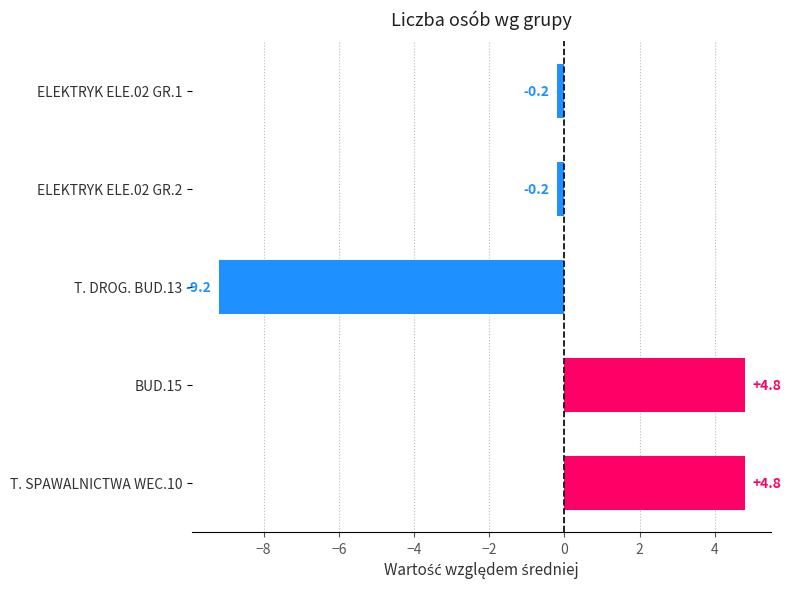

Read the value at BUD.15.

4.8